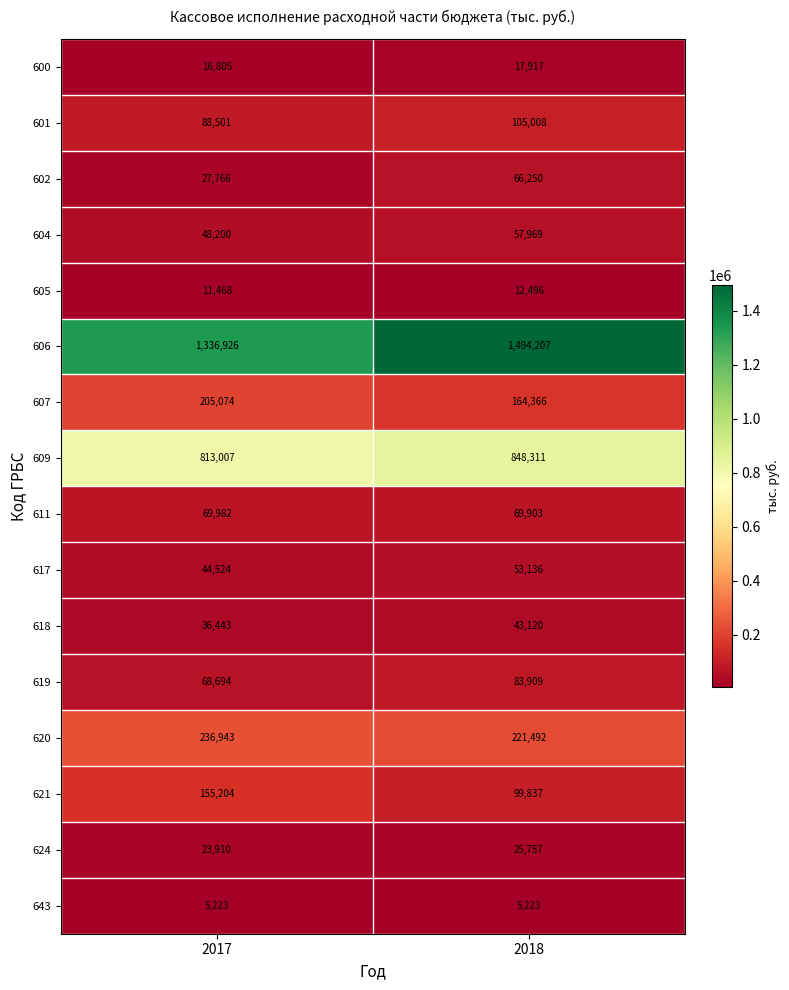

The value of 605 at 2017 is 11468. True or false?

True